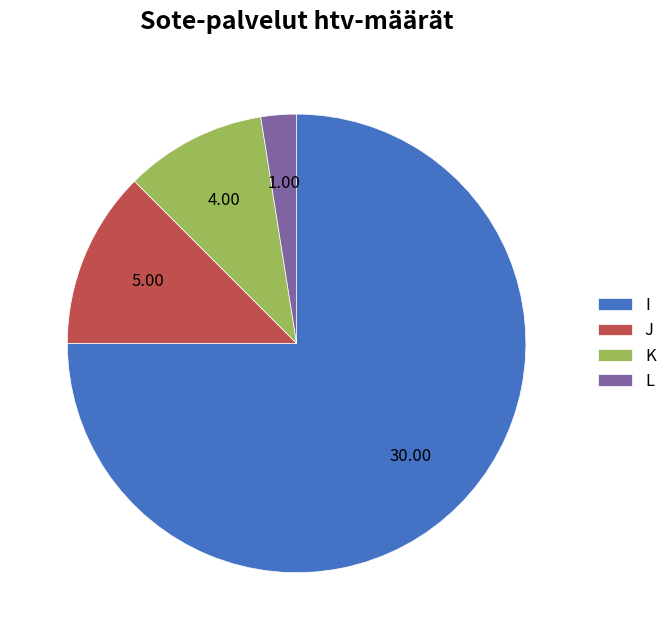

Which has a higher value, I or J?

I